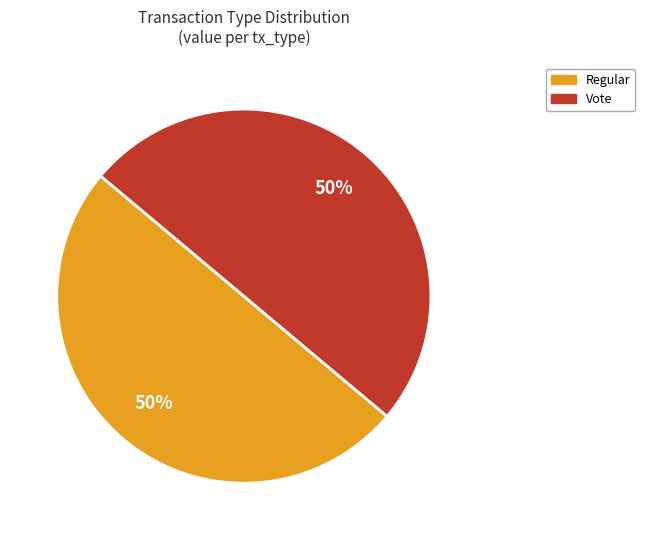

How many segments does this pie chart have?

2